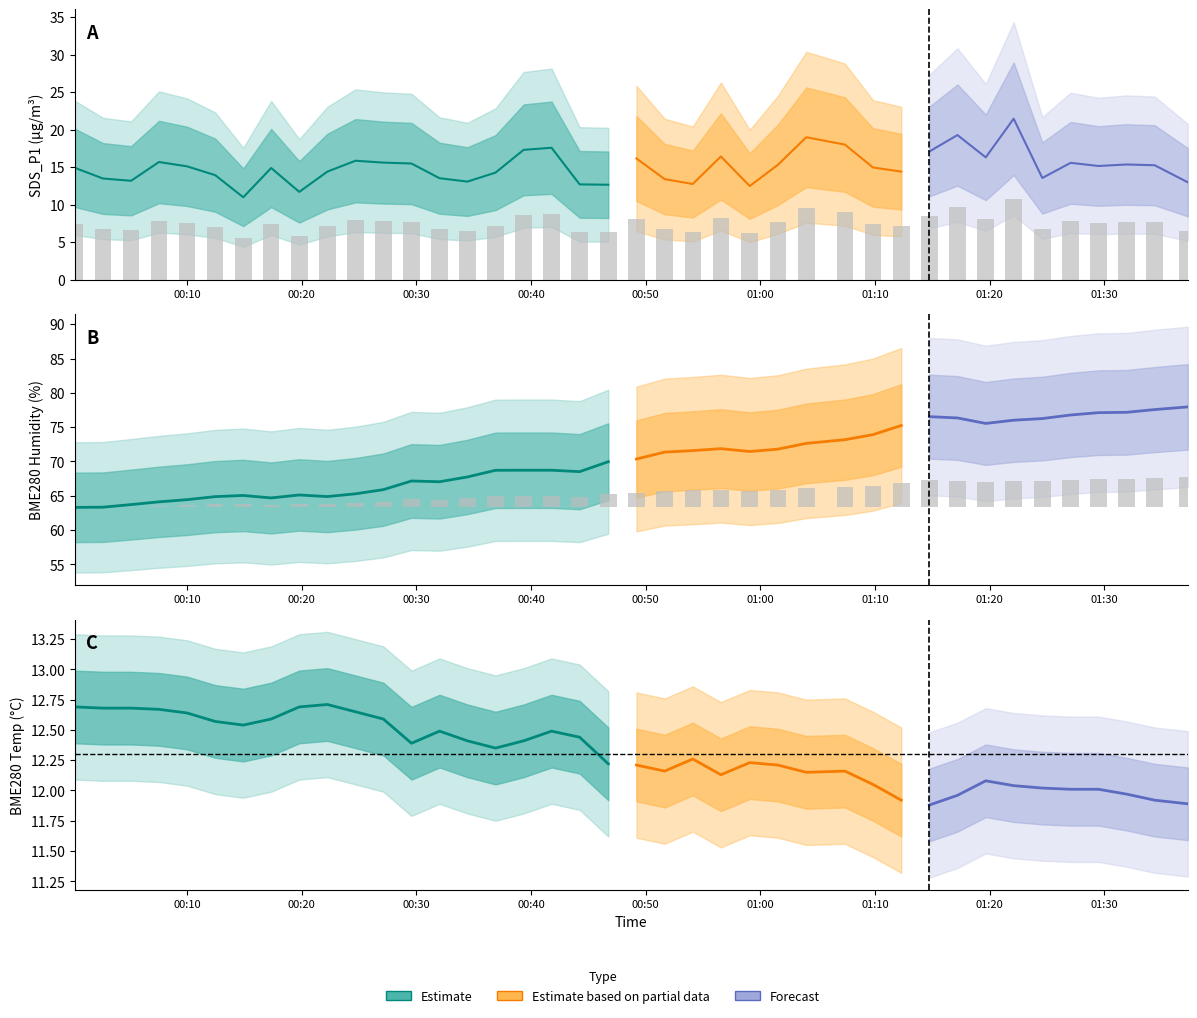

What is the value of the SDS_P1 bar at the 36th from the left?

7.8